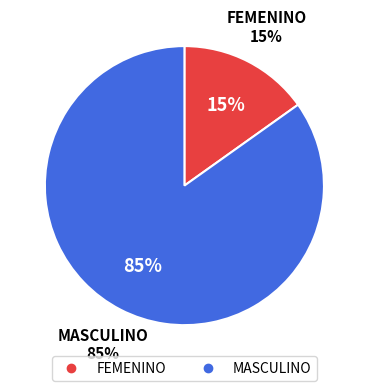

Which has a higher value, MASCULINO or FEMENINO?

MASCULINO